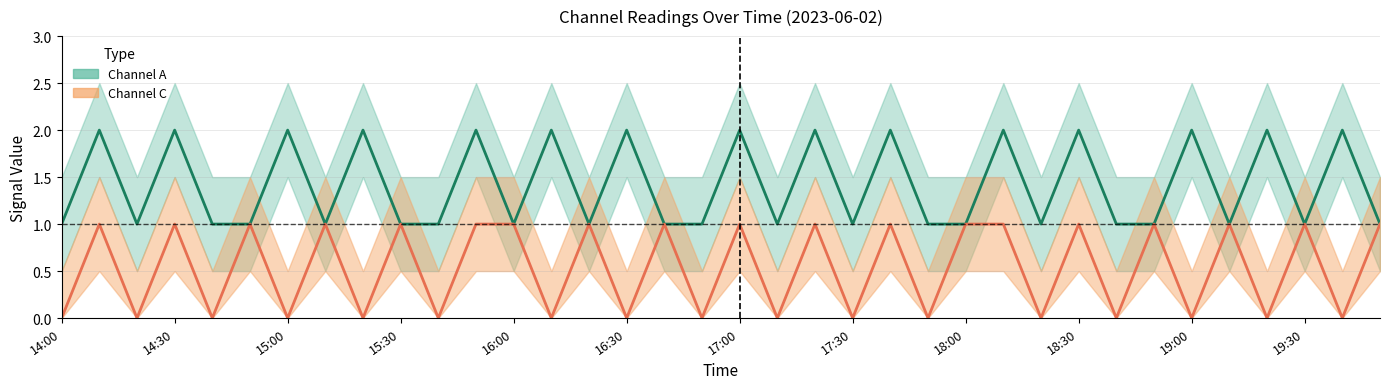

How many interior local valleys does the Channel C series have?

16